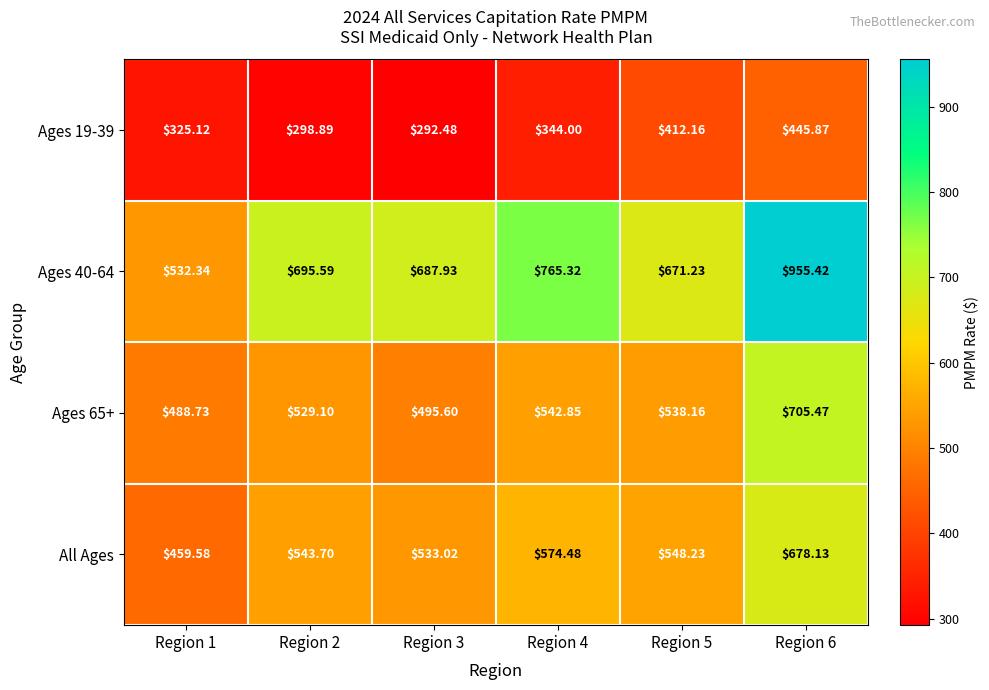

Is the value of Ages 65+ at Region 2 greater than the value of Ages 19-39 at Region 5?

Yes